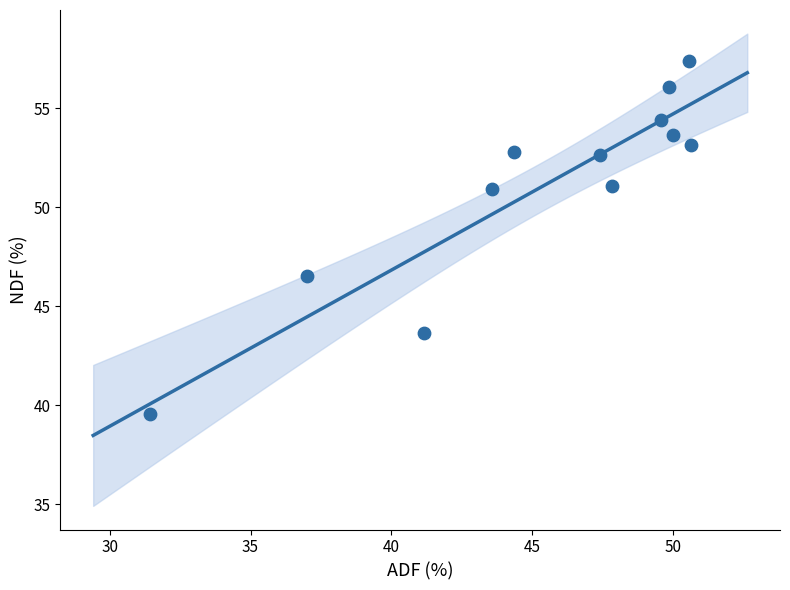

What is the average Y value?

51.0